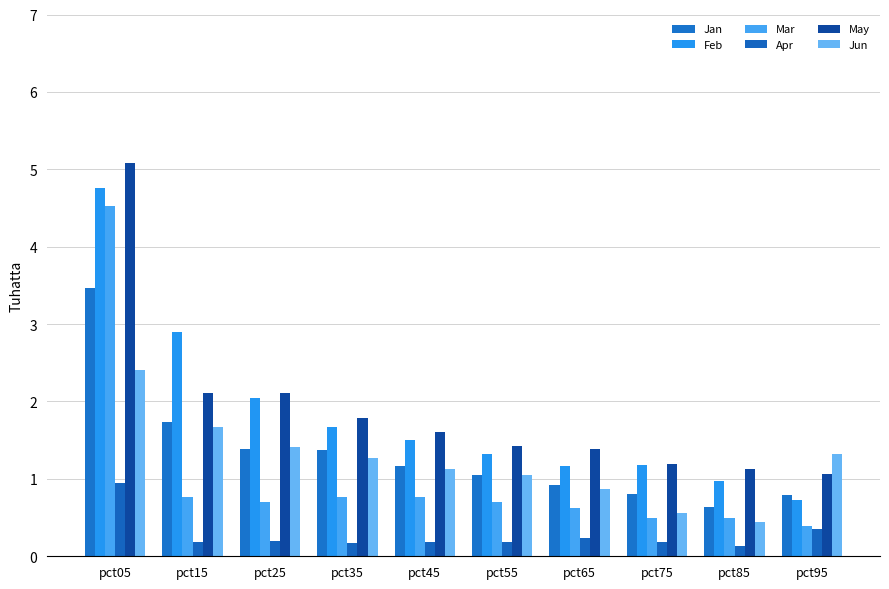

What is the value of the May bar at the 7th from the left?

1.4